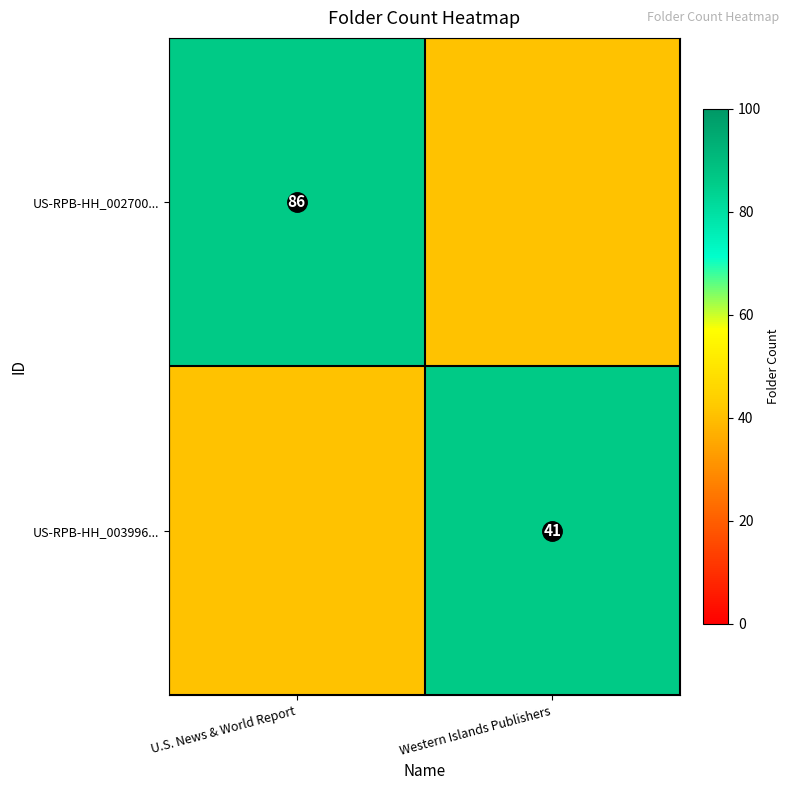

At which category is the sum across all series the highest?

U.S. News & World Report